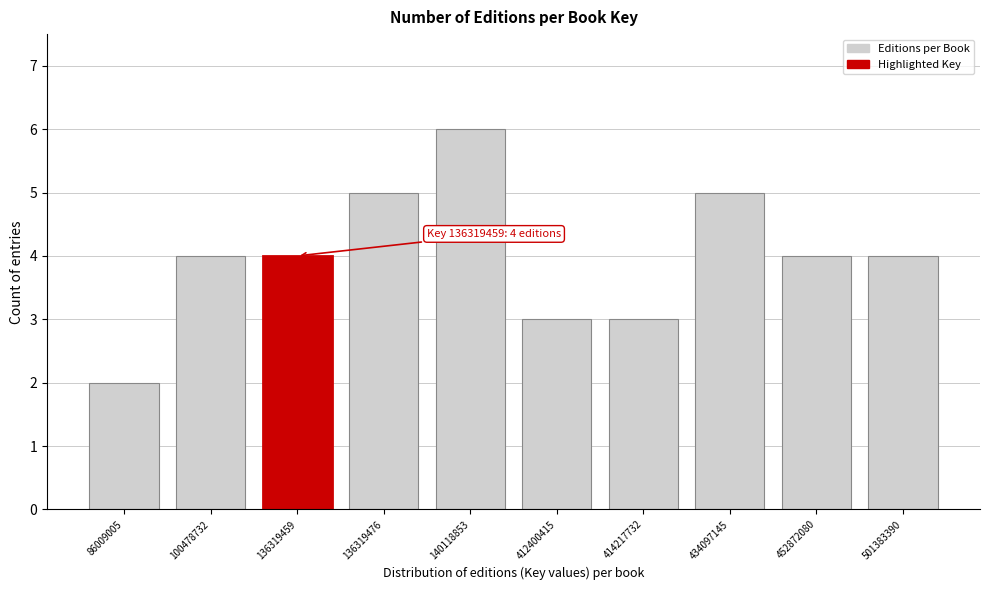

Reading right to left, what are all the values shown in this chart?

4	4	5	3	3	6	5	4	4	2